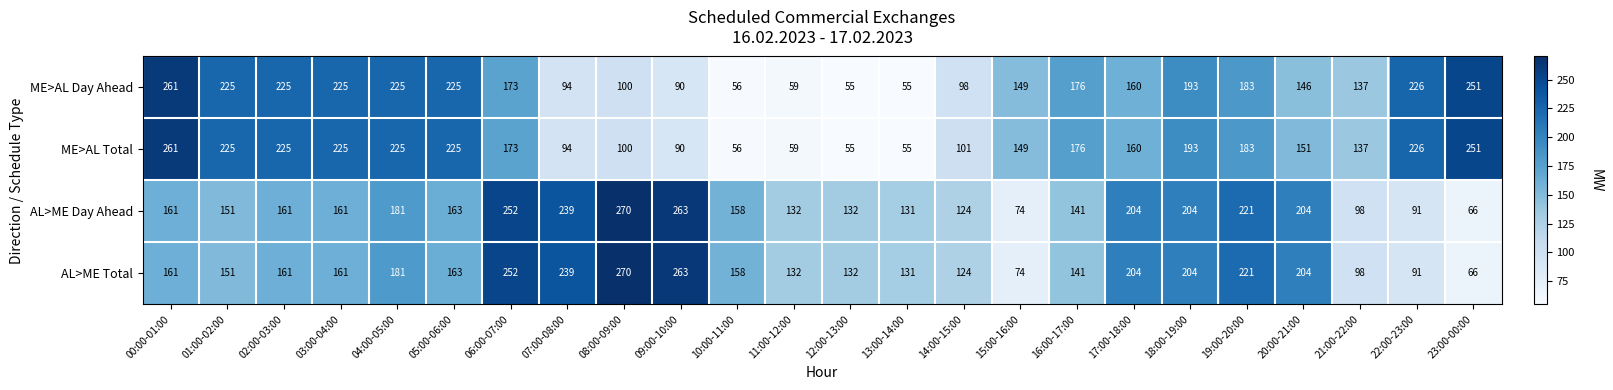

What is the sum of the ME>AL Day Ahead values at 16:00-17:00 and 22:00-23:00?

402